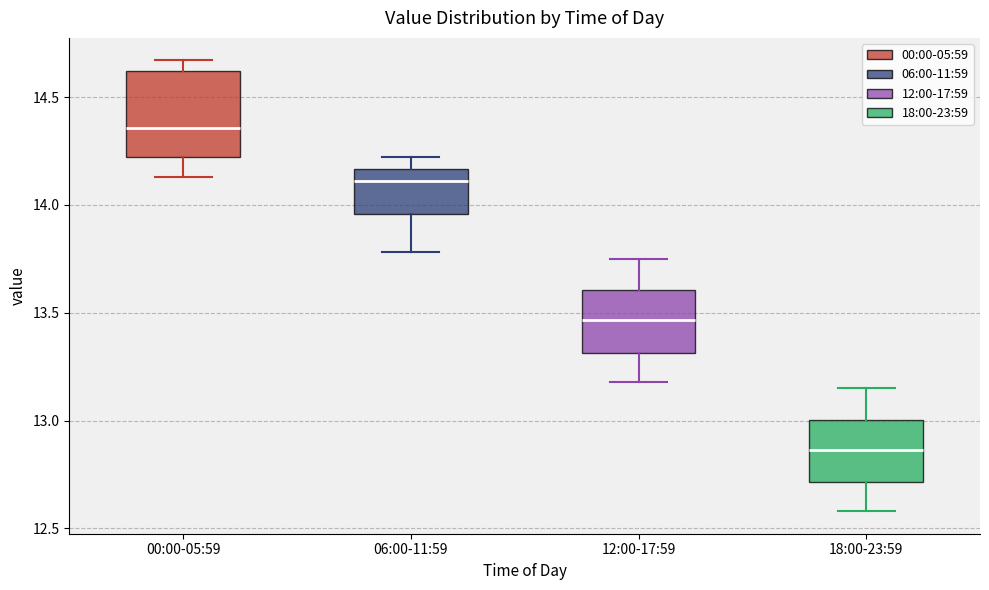

Which box has the highest median line?

00:00-05:59